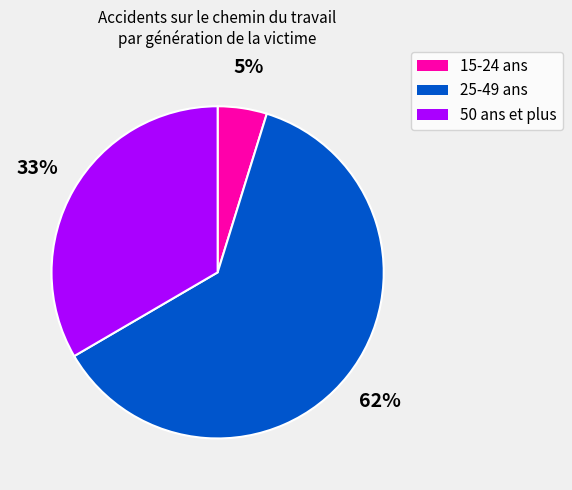

Rank the categories by value from highest to lowest.

25-49 ans, 50 ans et plus, 15-24 ans